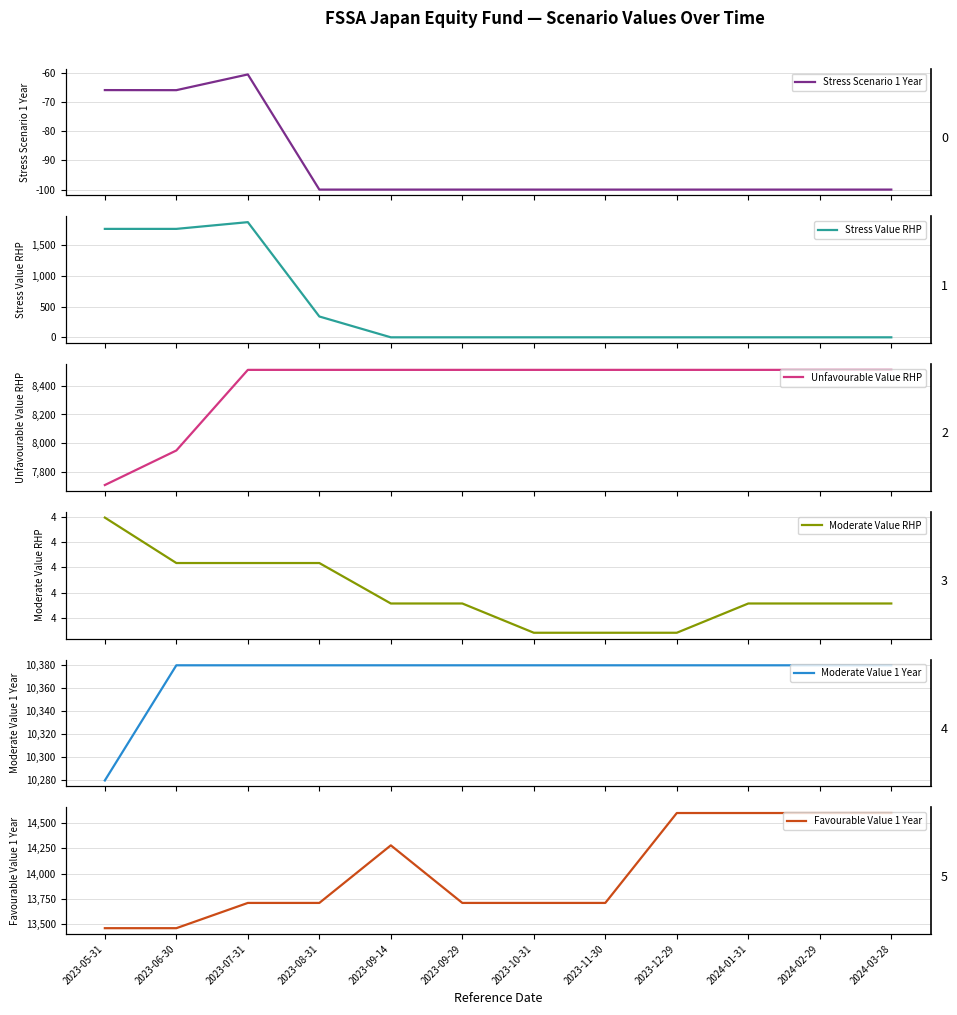

The Moderate Value 1 Year series shows 10380.0 at 2023-12-29. True or false?

True